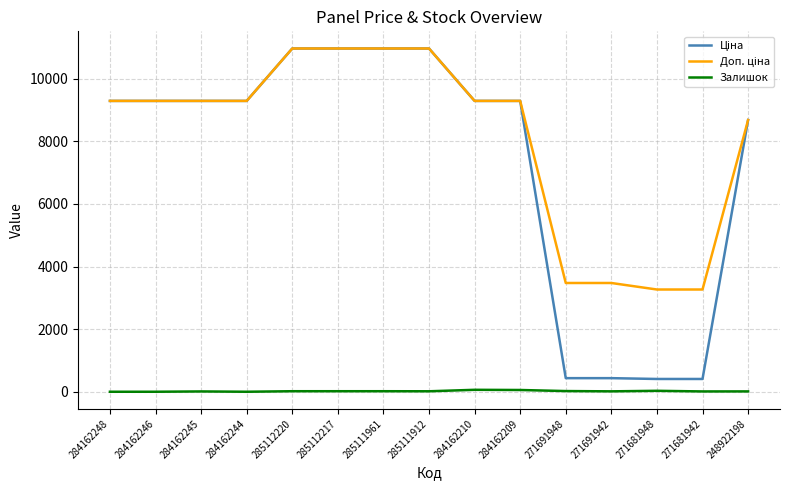

True or false: Залишок has a value of 10.0 at 284162245.

True